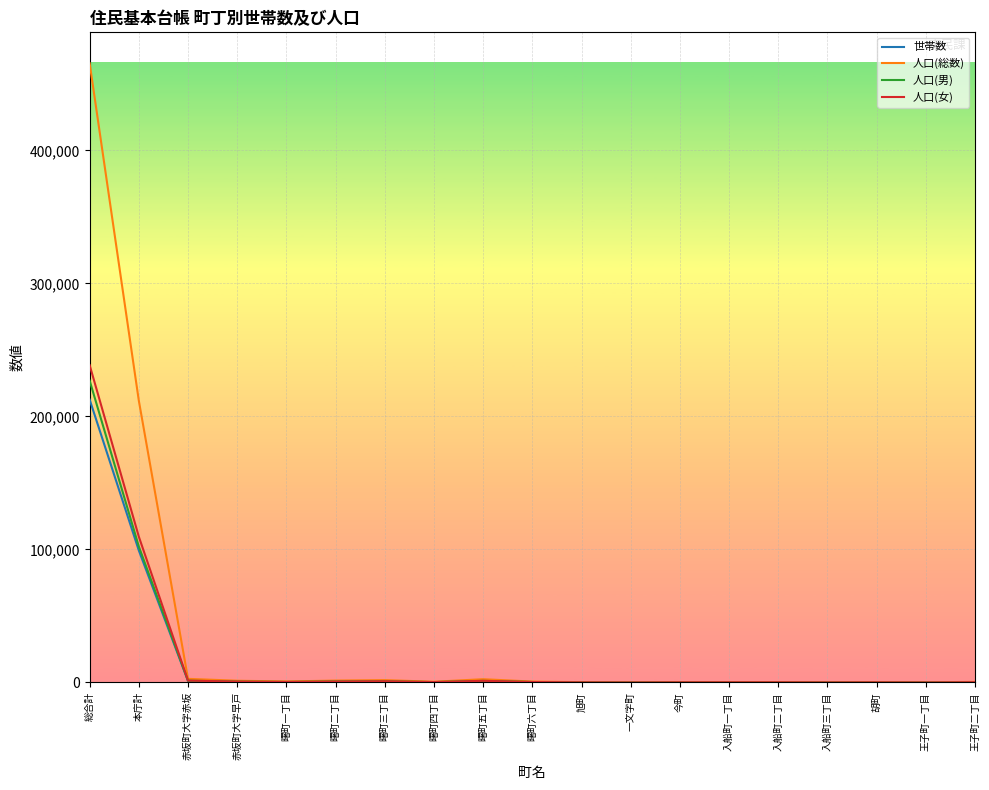

Which series has the widest spread of values?

人口(総数)